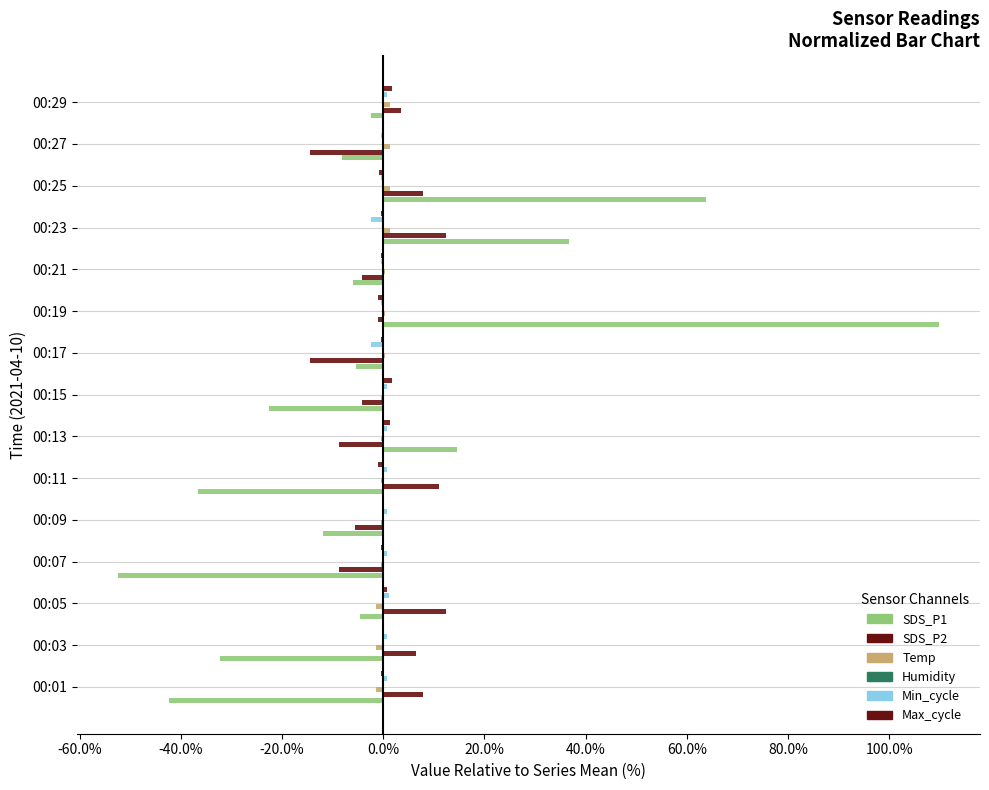

What is the difference between the maximum and minimum values in the Min_cycle series?

3.6